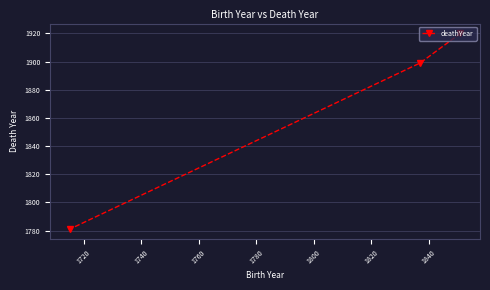

What is the smallest value displayed?

1781